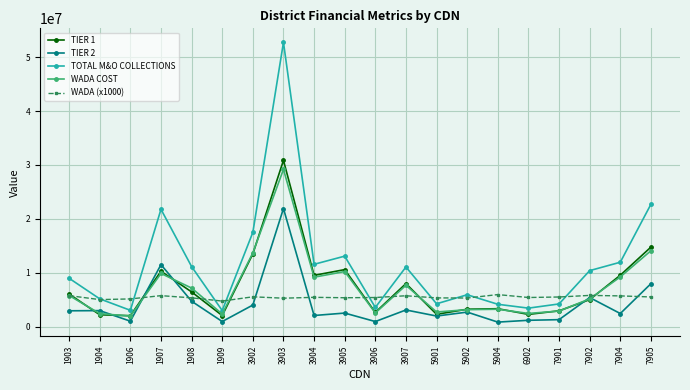

Where do TIER 2 and TIER 1 first cross each other?

1903 and 1904